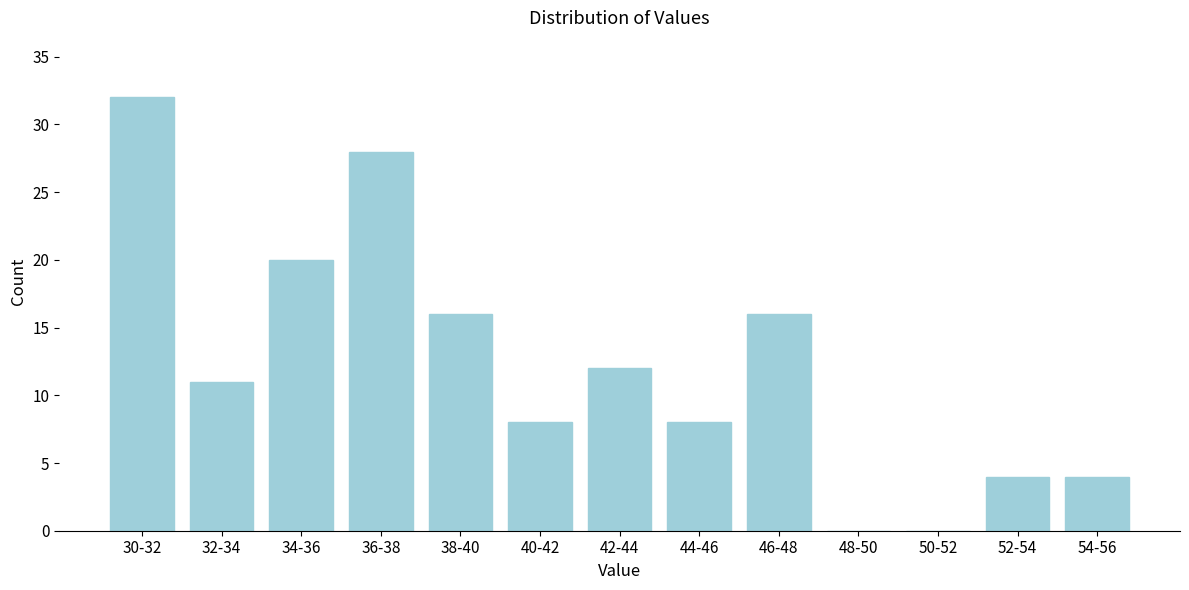

Reading left to right, extract all data points from this chart.

30-32=32	32-34=11	34-36=20	36-38=28	38-40=16	40-42=8	42-44=12	44-46=8	46-48=16	48-50=0	50-52=0	52-54=4	54-56=4